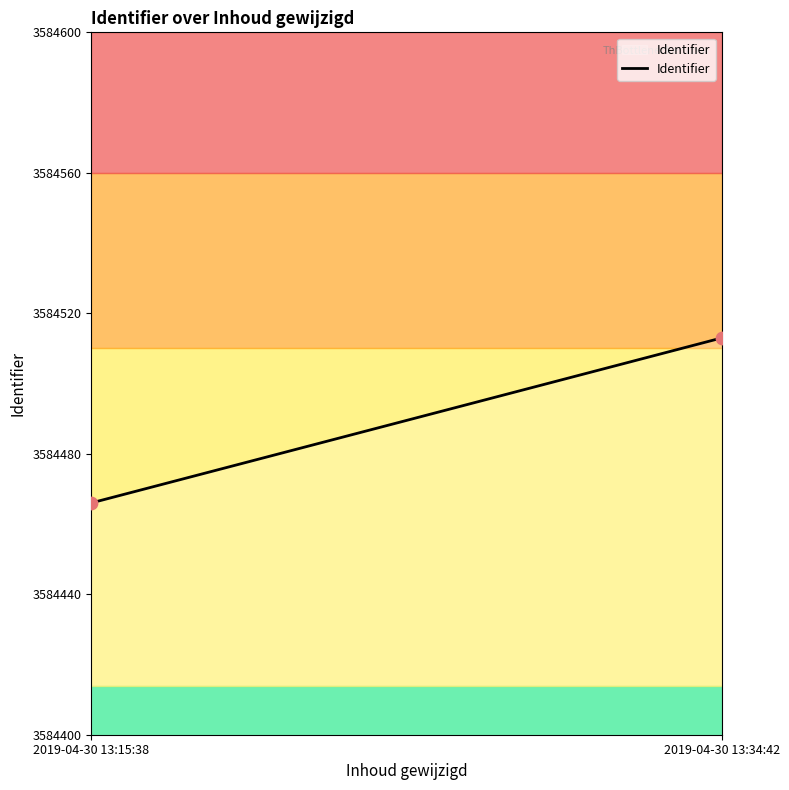

What is the difference between the maximum and minimum values?

47.0